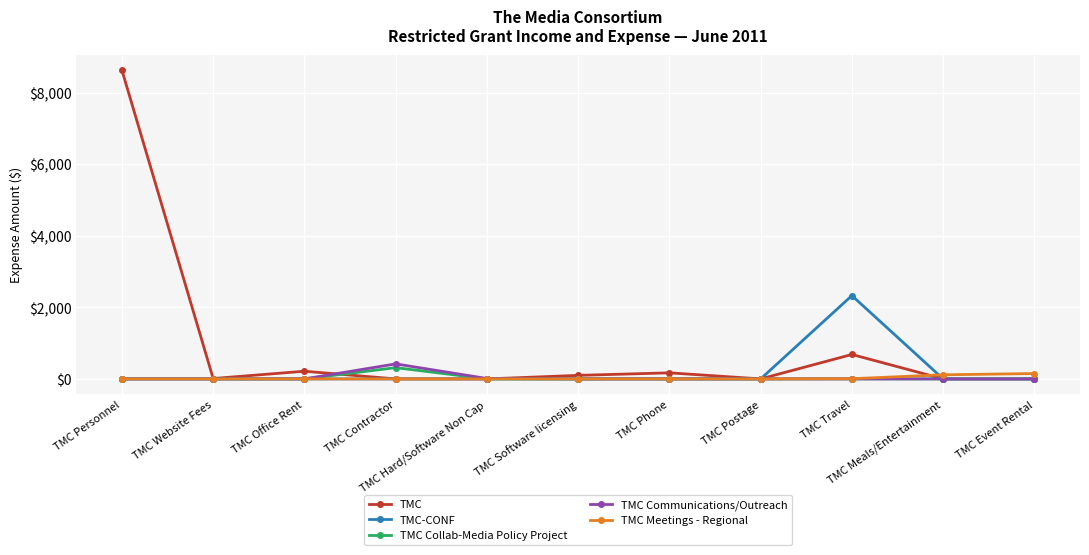

Which series has the largest total across all categories?

TMC